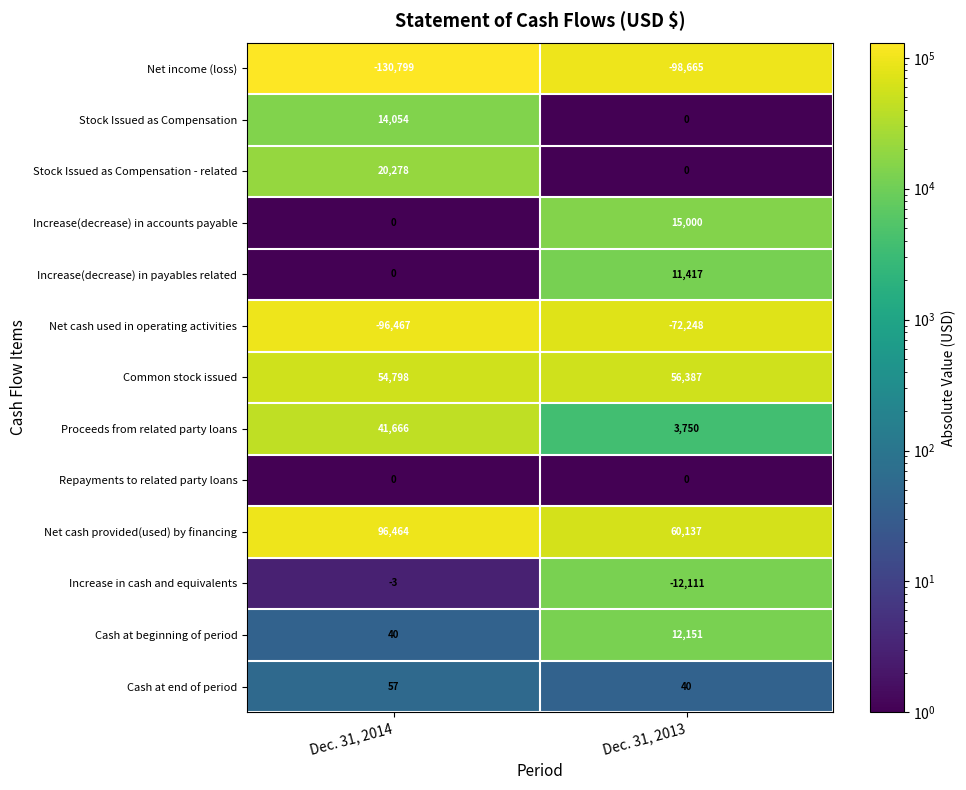

What is the total value across all series at Dec. 31, 2014?

88